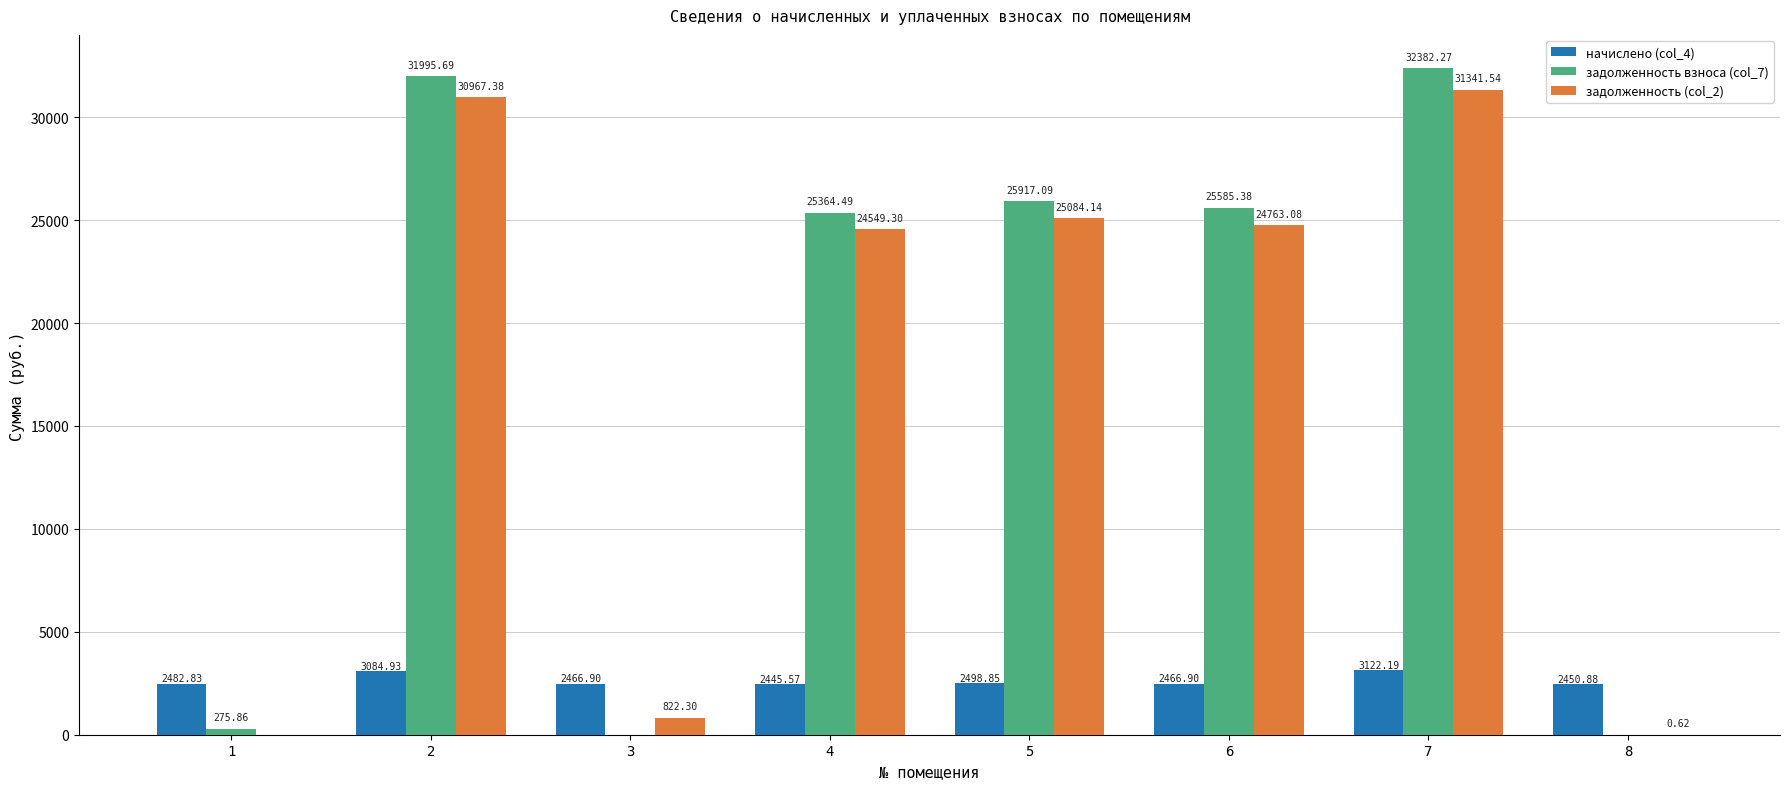

Is it true that начислено (col_4) equals 1163.2 at 4?

False